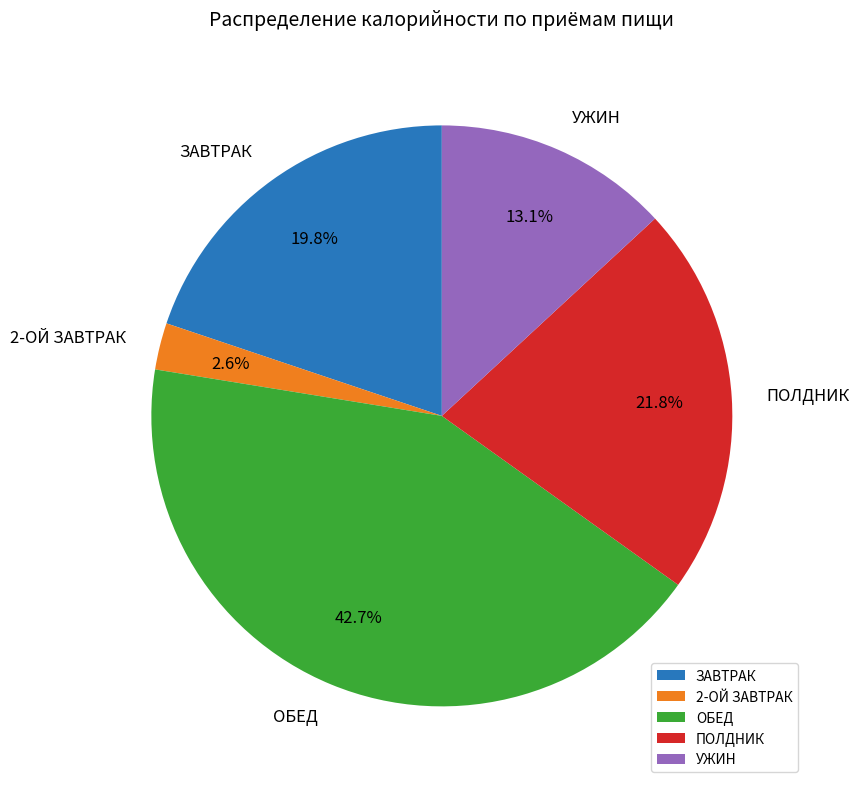

What is the largest slice in the pie chart?

ОБЕД